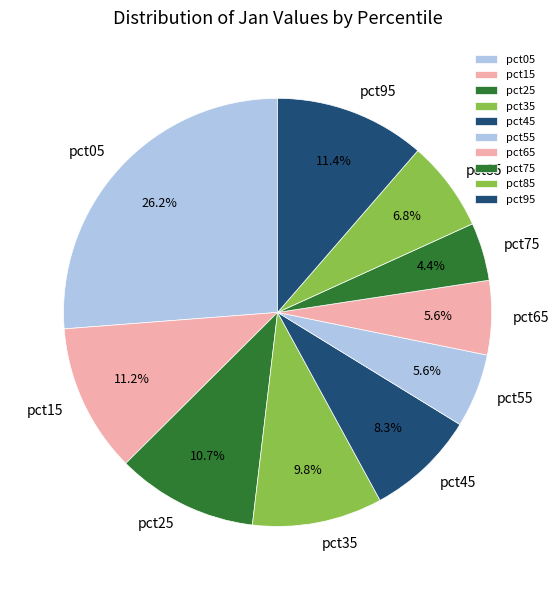

Is there any slice that represents more than half of the pie?

No